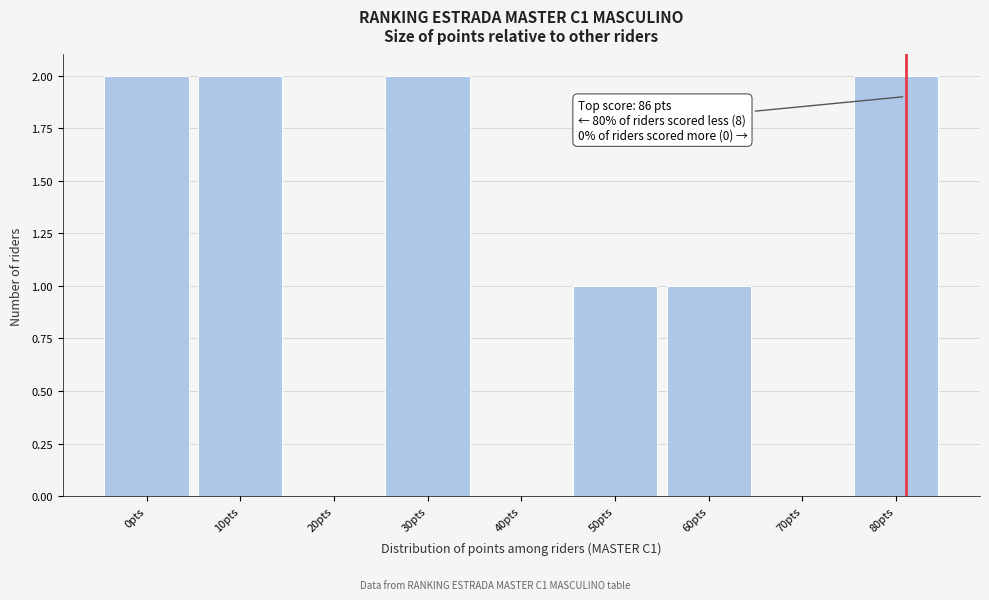

Reading left to right, list all the values displayed in this chart.

0pts=2	10pts=2	20pts=0	30pts=2	40pts=0	50pts=1	60pts=1	70pts=0	80pts=2